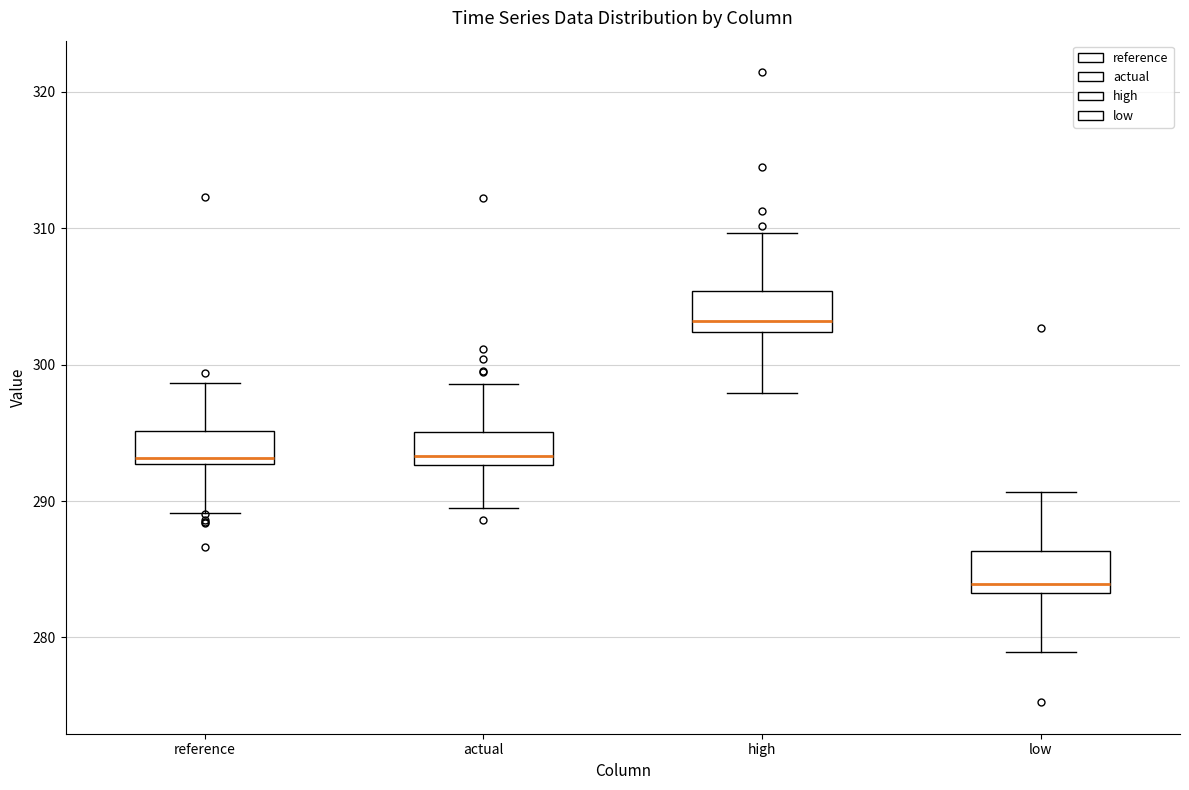

Which box's median line is the lowest?

low